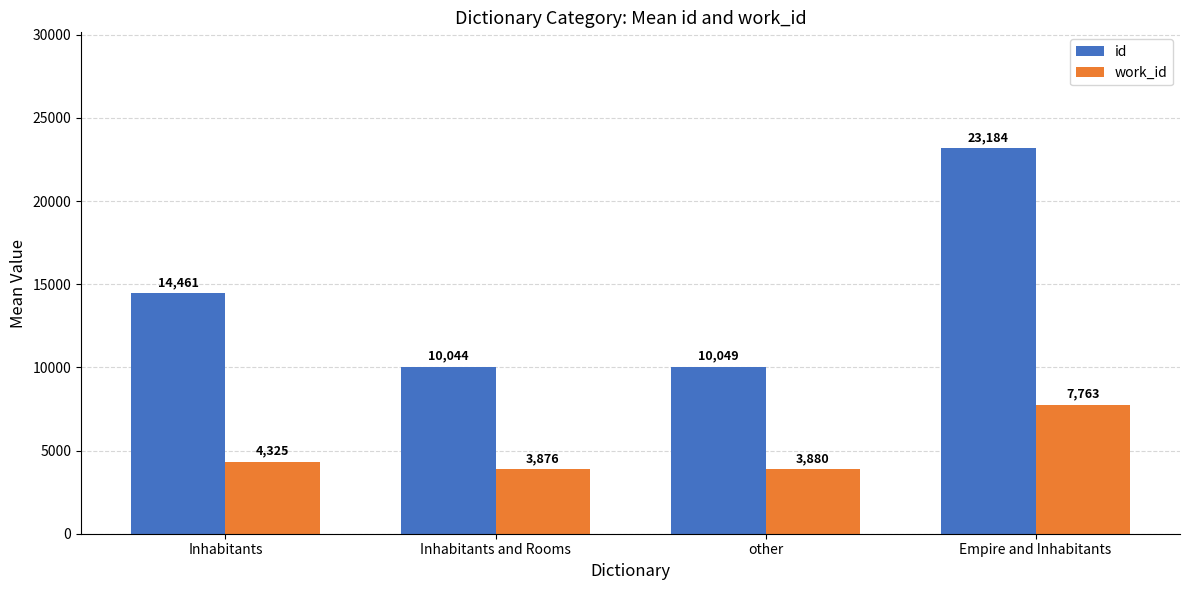

Which label corresponds to the smallest value in the chart?

Inhabitants and Rooms